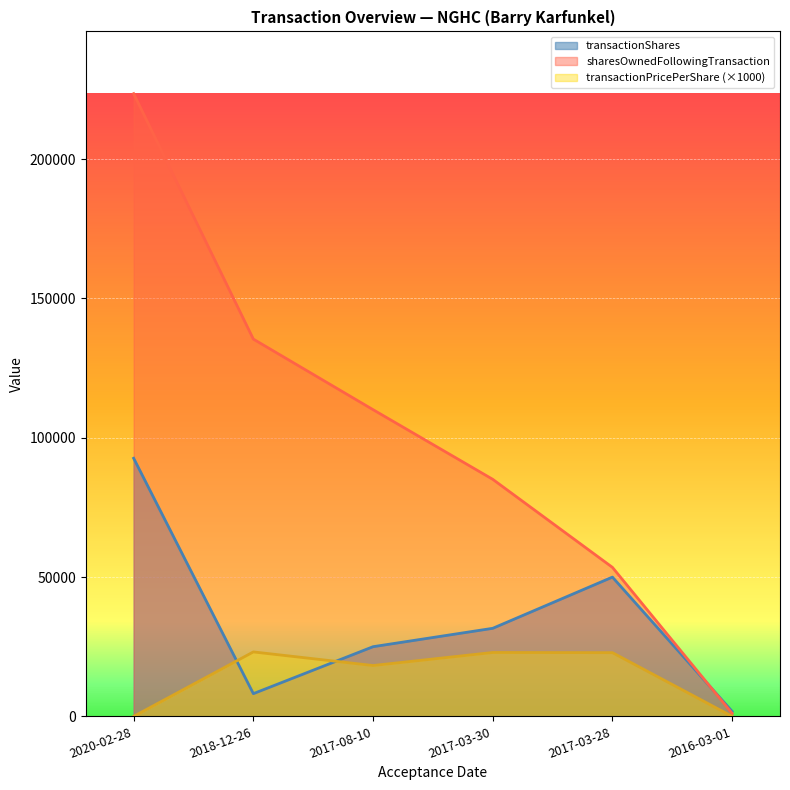

Between 2020-02-28 and 2018-12-26, which series saw the biggest shift?

sharesOwnedFollowingTransaction